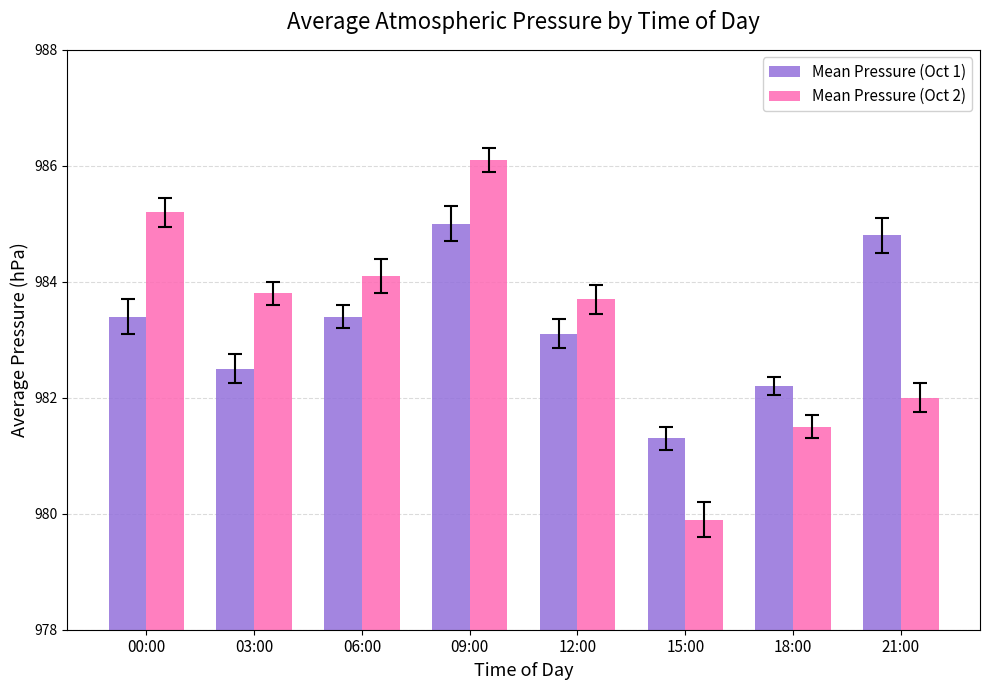

What are all the series names shown in the legend?

Mean Pressure (Oct 1), Mean Pressure (Oct 2)